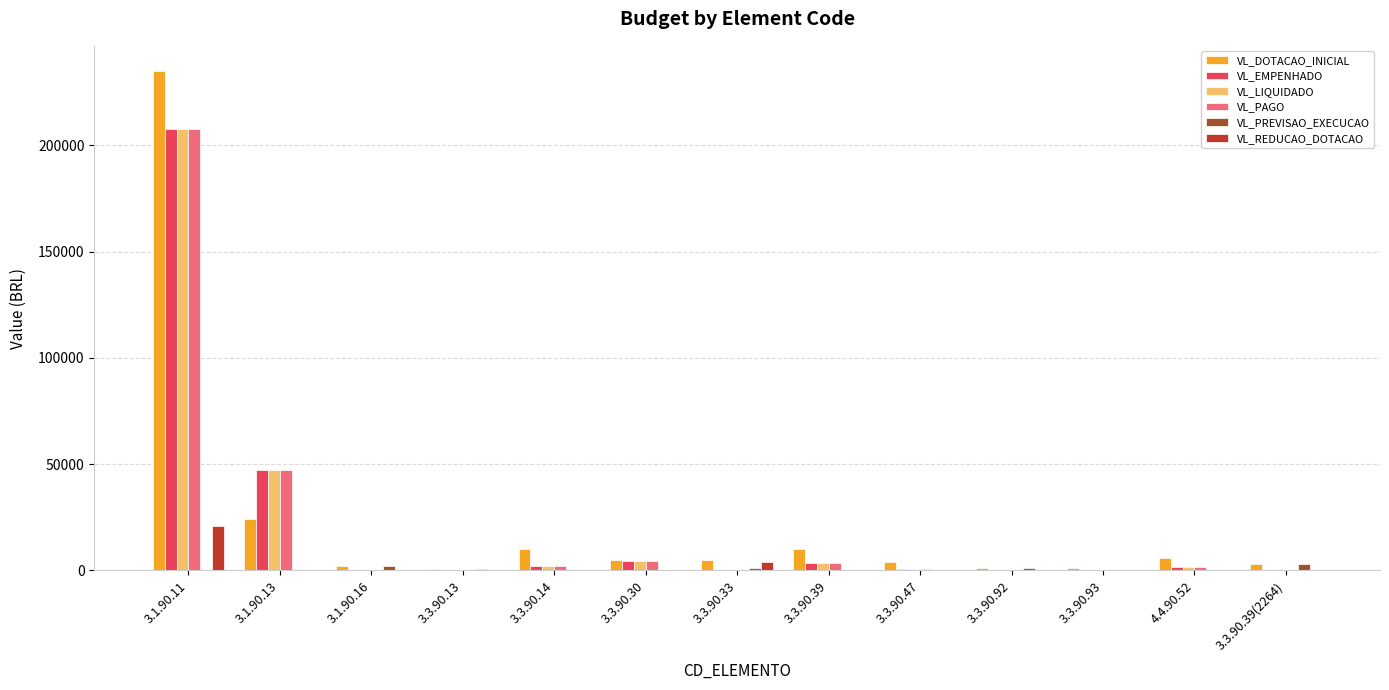

What is the greatest value displayed?

235000.0